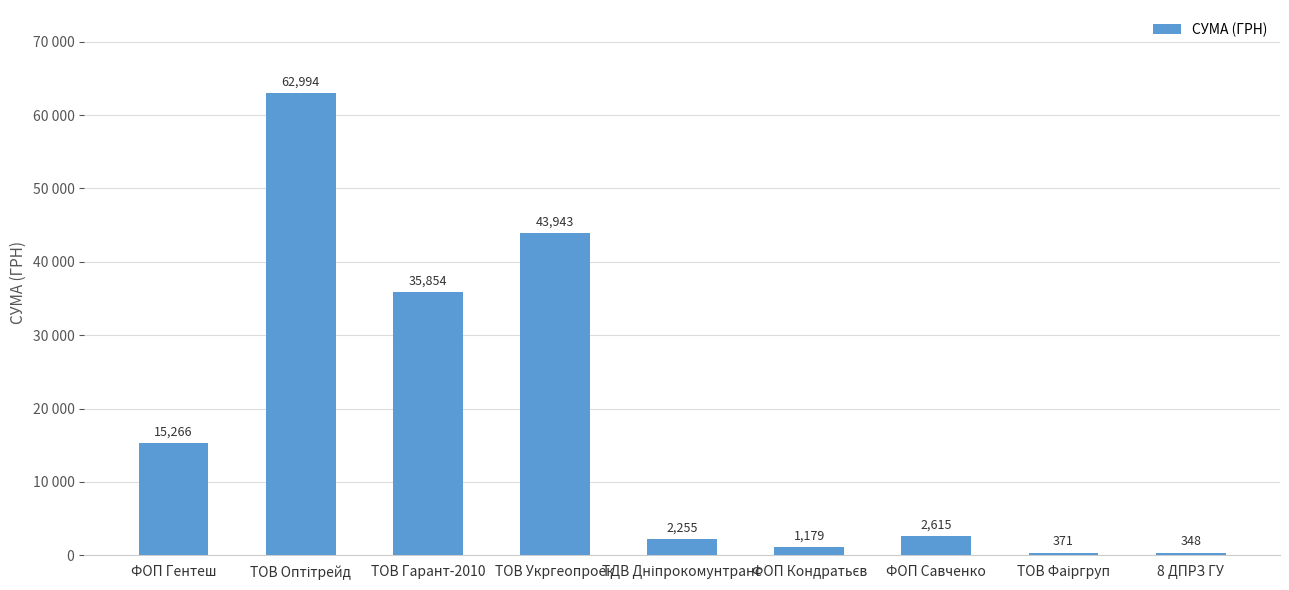

Reading left to right, extract all data points from this chart.

ФОП Гентеш=15266	ТОВ Оптітрейд=62994	ТОВ Гарант-2010=35854	ТОВ Укргеопроек=43943	ТДВ Дніпрокомунтранс=2255	ФОП Кондратьєв=1179	ФОП Савченко=2615	ТОВ Фаіргруп=371	8 ДПРЗ ГУ=348